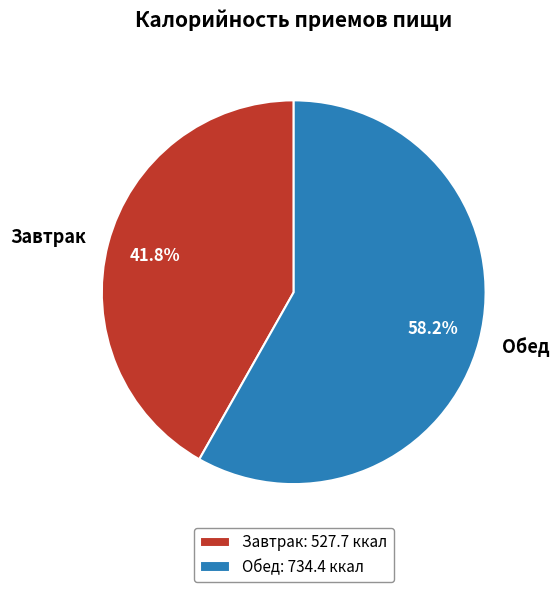

Which slice is the largest?

Обед